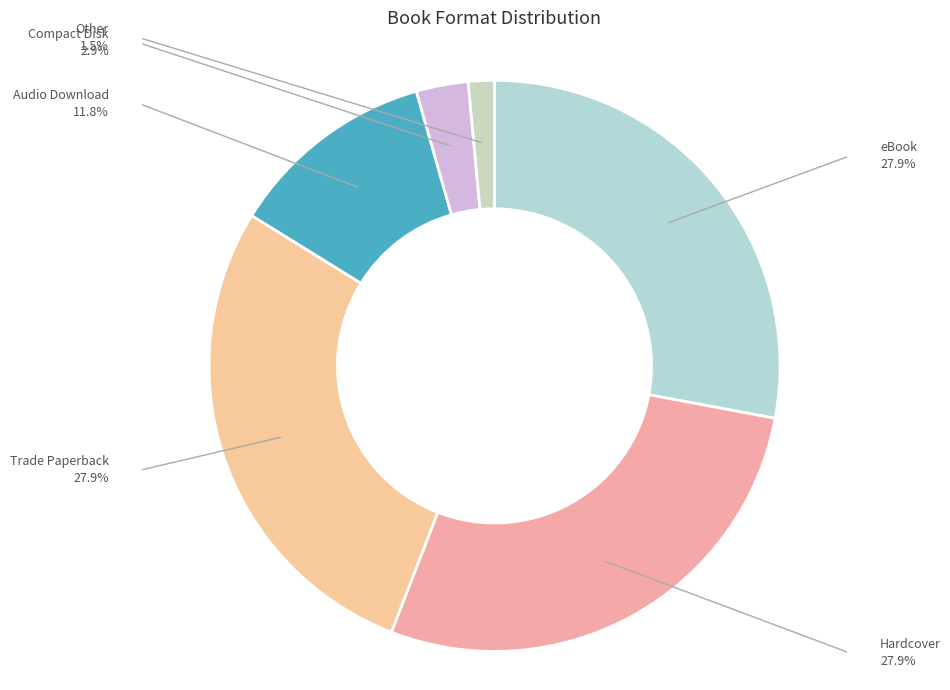

Do Trade Paperback and Audio Download together represent more than half of the pie?

No